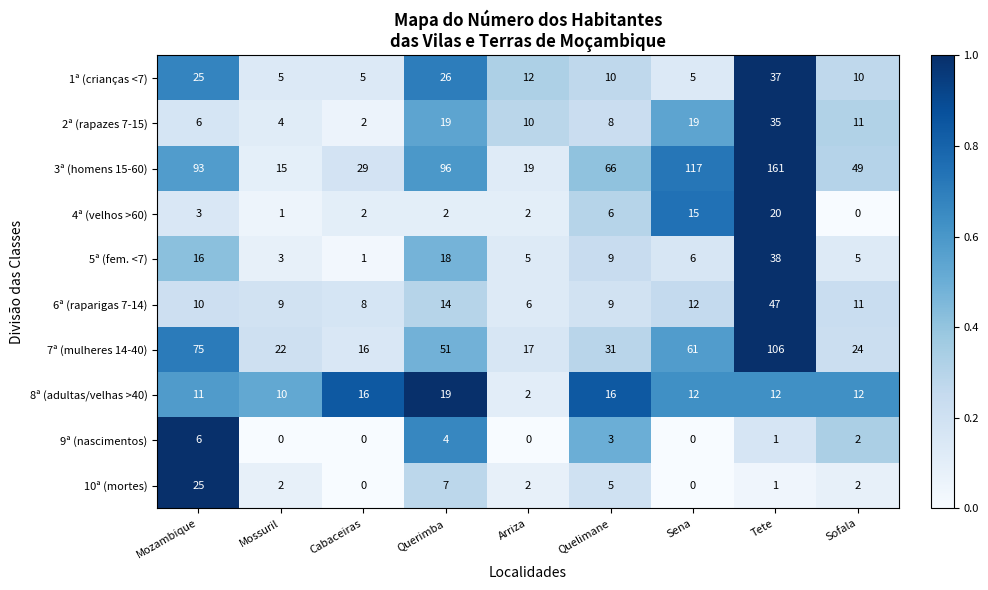

Which series has the widest spread of values?

3ª (homens 15-60)